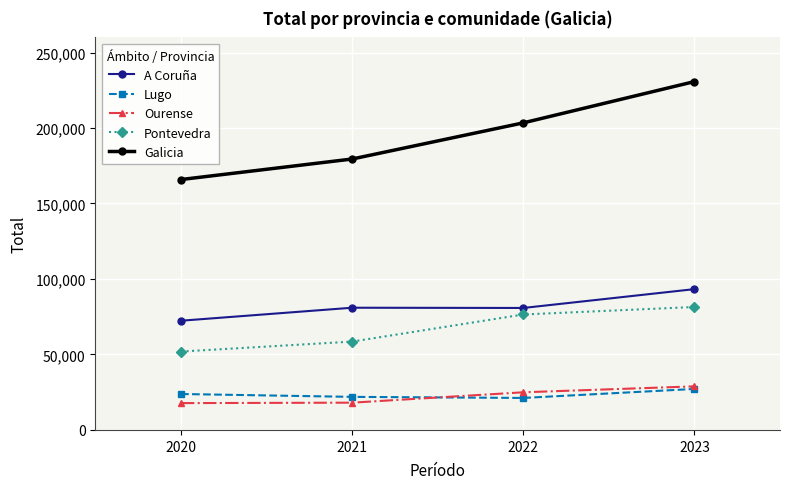

True or false: Pontevedra and Ourense intersect in this chart.

False